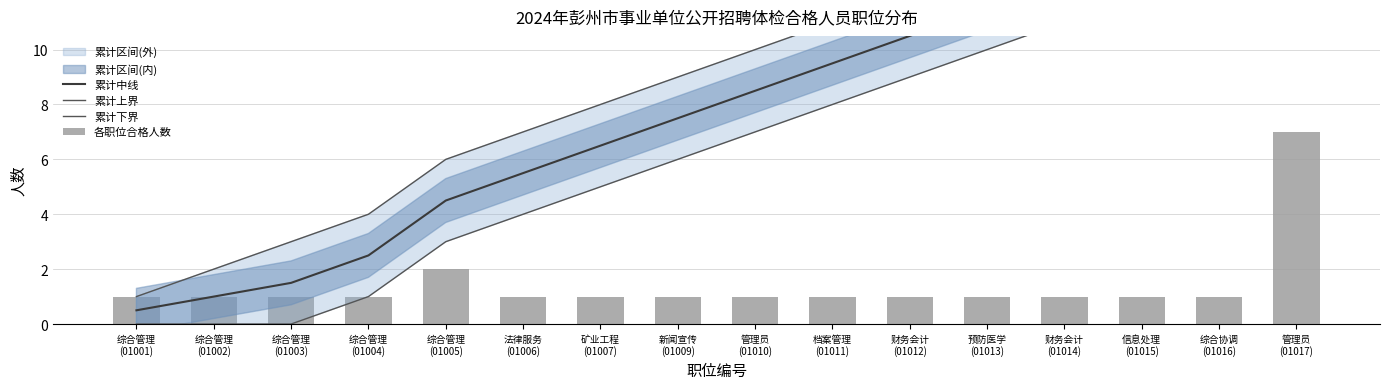

What is the difference between the 累计中线 values at 管理员
(01010) and 综合协调
(01016)?

6.0